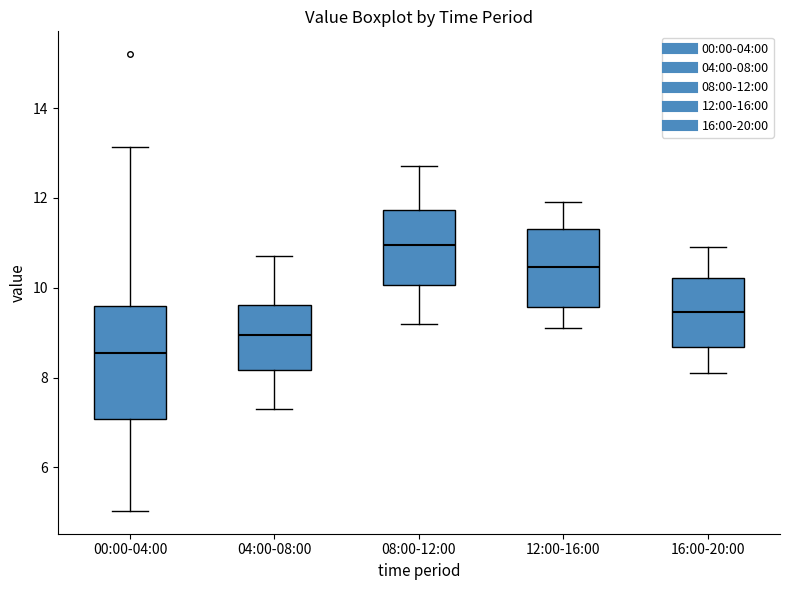

Reading left to right, read every box against the y-axis: the position of its median line, the range the box covers, and the ends of its whiskers. The values are not printed on the chart, so give them approximately, as read against the axis.

00:00-04:00: median 8.6, box 7.0 to 9.6, whiskers 5.0 to 13.2
04:00-08:00: median 9.0, box 8.2 to 9.6, whiskers 7.4 to 10.8
08:00-12:00: median 11.0, box 10.0 to 11.8, whiskers 9.2 to 12.8
12:00-16:00: median 10.4, box 9.6 to 11.4, whiskers 9.2 to 12.0
16:00-20:00: median 9.4, box 8.6 to 10.2, whiskers 8.2 to 11.0